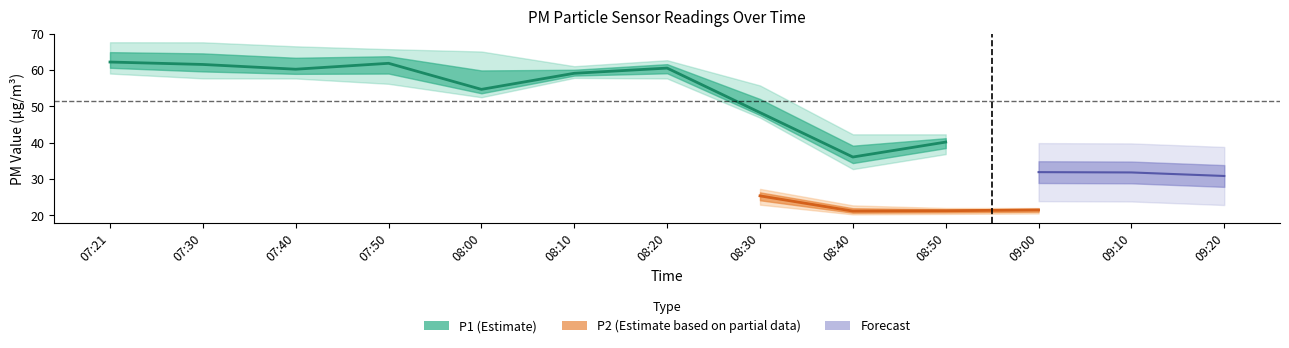

True or false: P2 and P1 intersect in this chart.

False